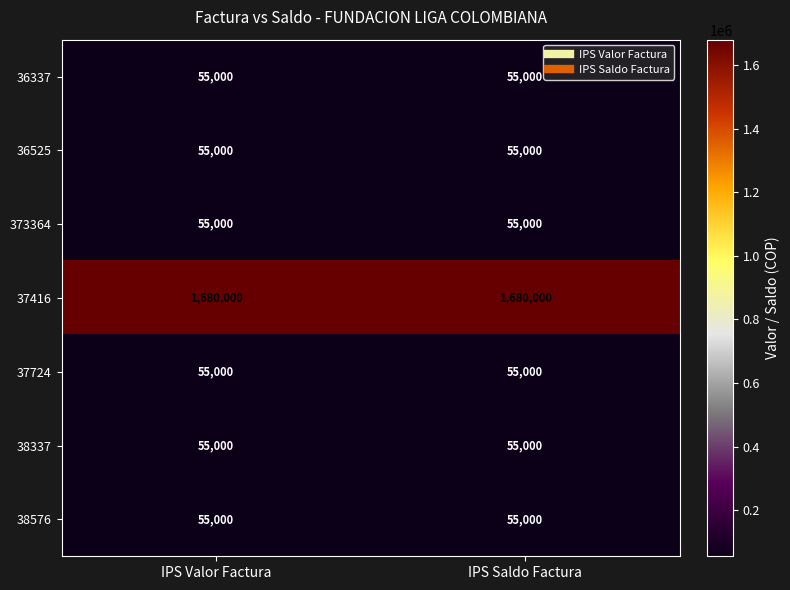

At how many categories does at least one series exceed 986597?

2